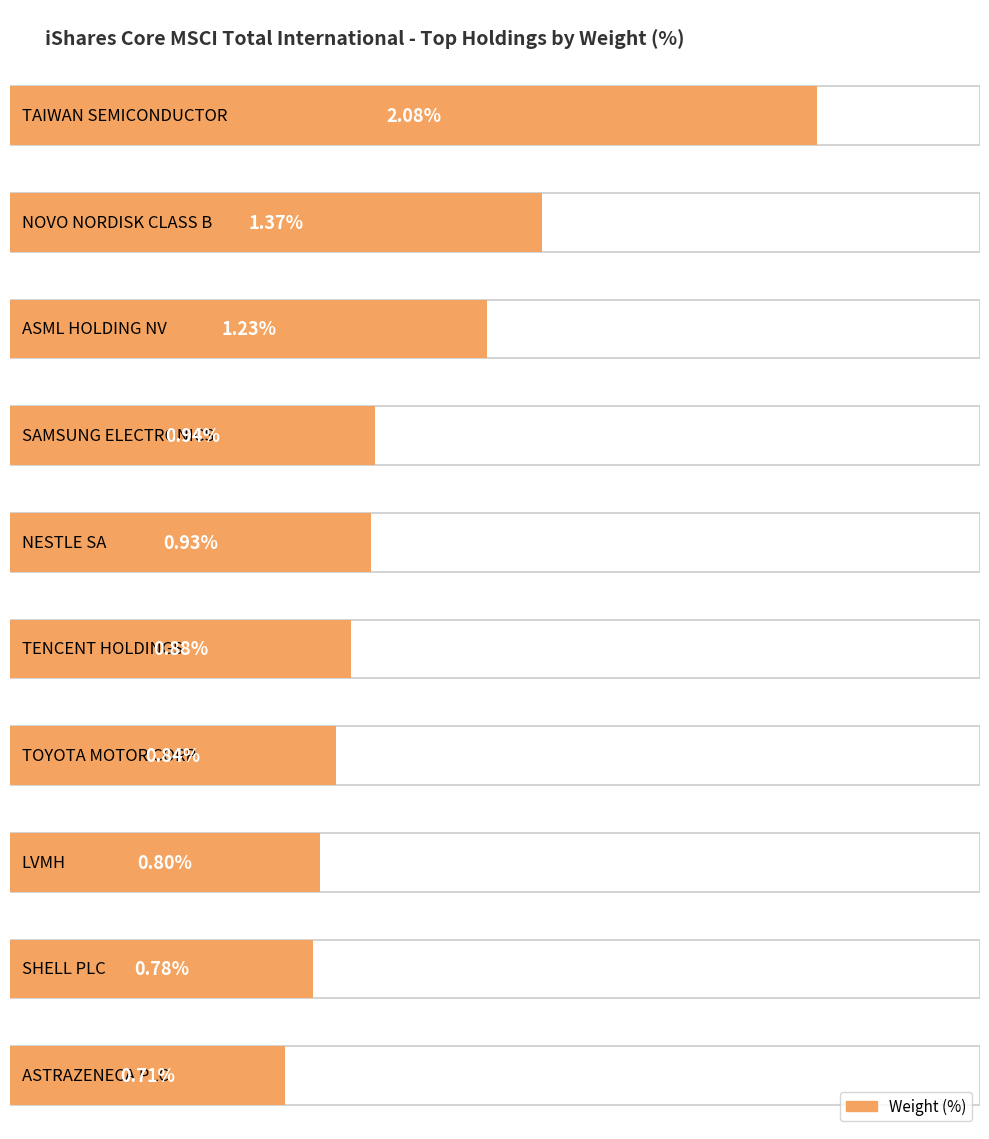

Is it true that the value at LVMH is 0.4?

False